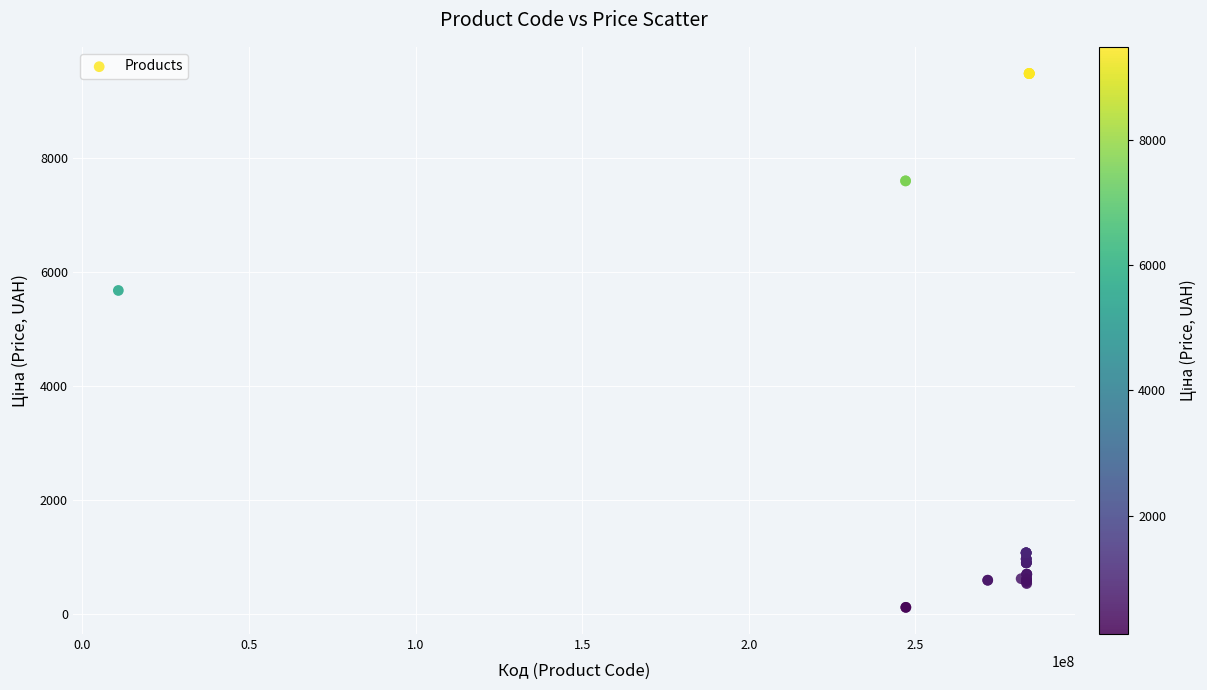

What Y value in the scatter plot is closest to 4797?

5673.8